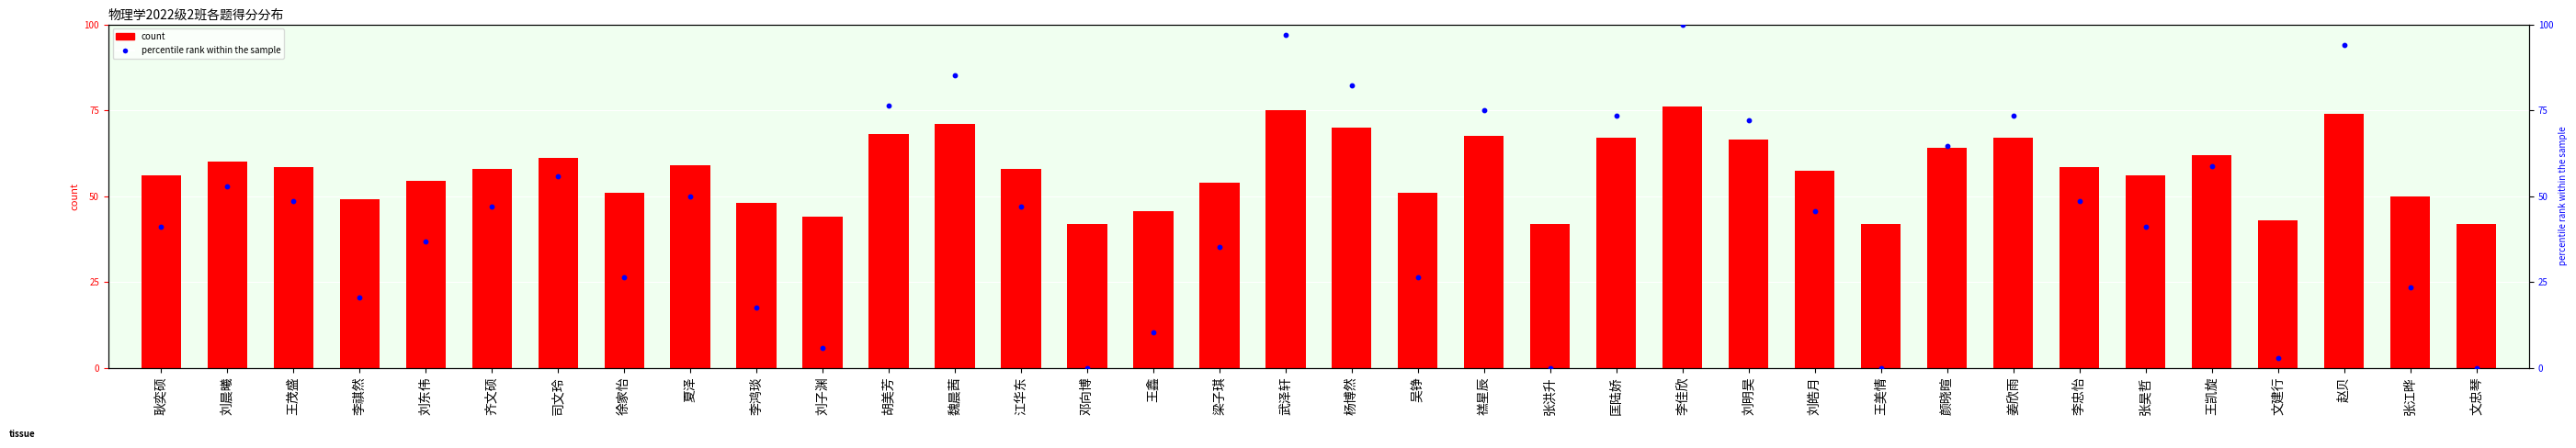

What is the total value across all series at 文建行?

45.9